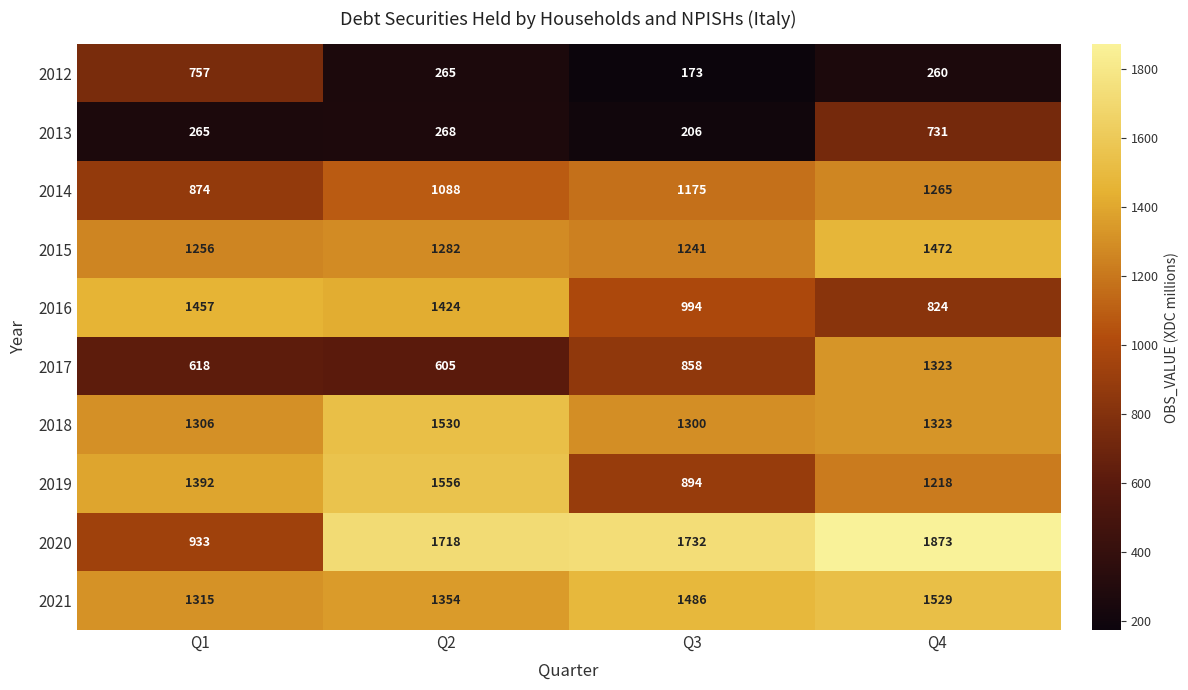

Which series has the largest total across all categories?

2020